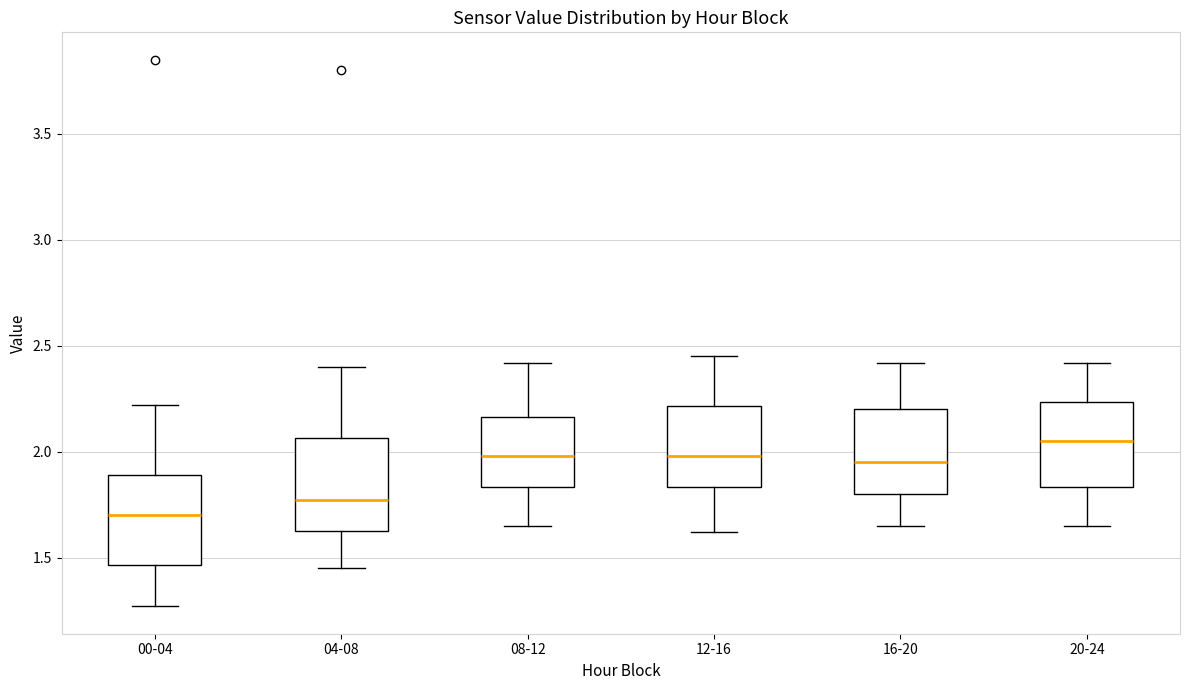

Which box's median line is the highest?

20-24